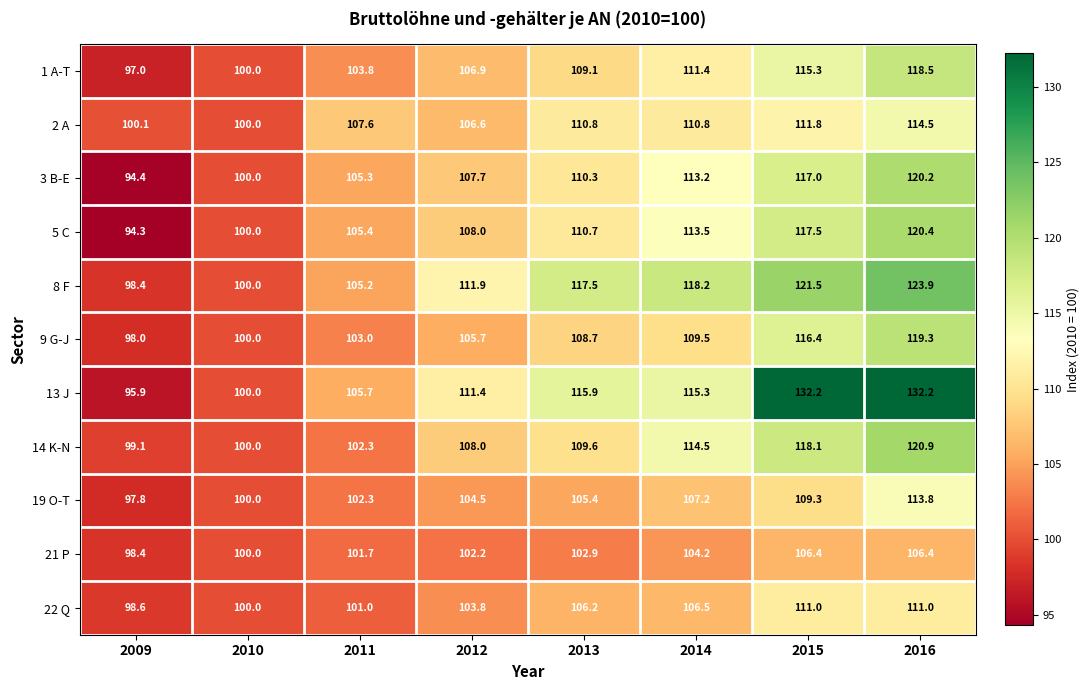

What is the average value of the 5 C series?

108.7